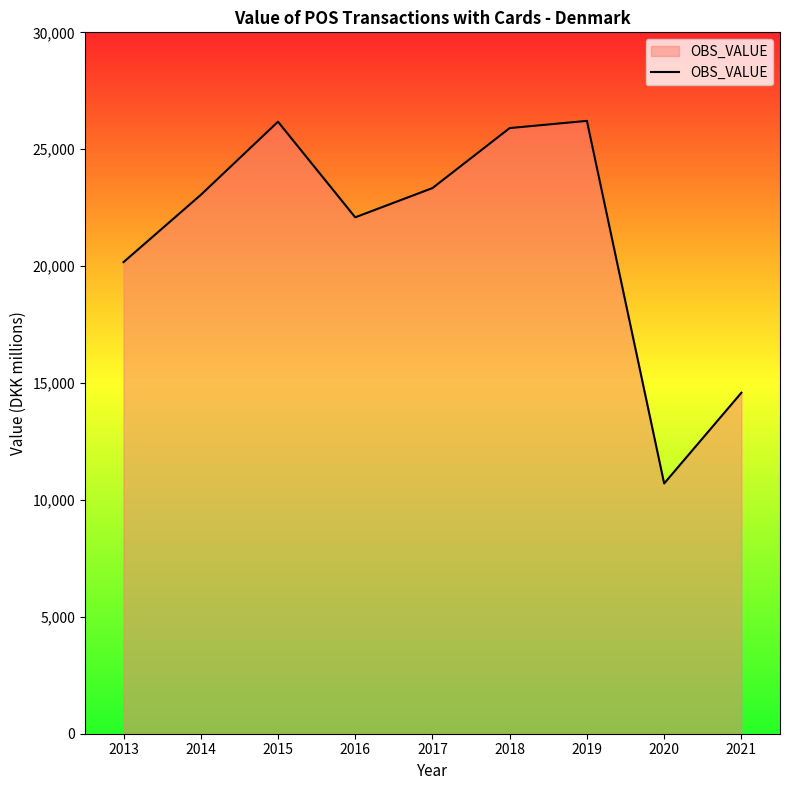

The chart shows a value of 33818.0 at 2014. True or false?

False